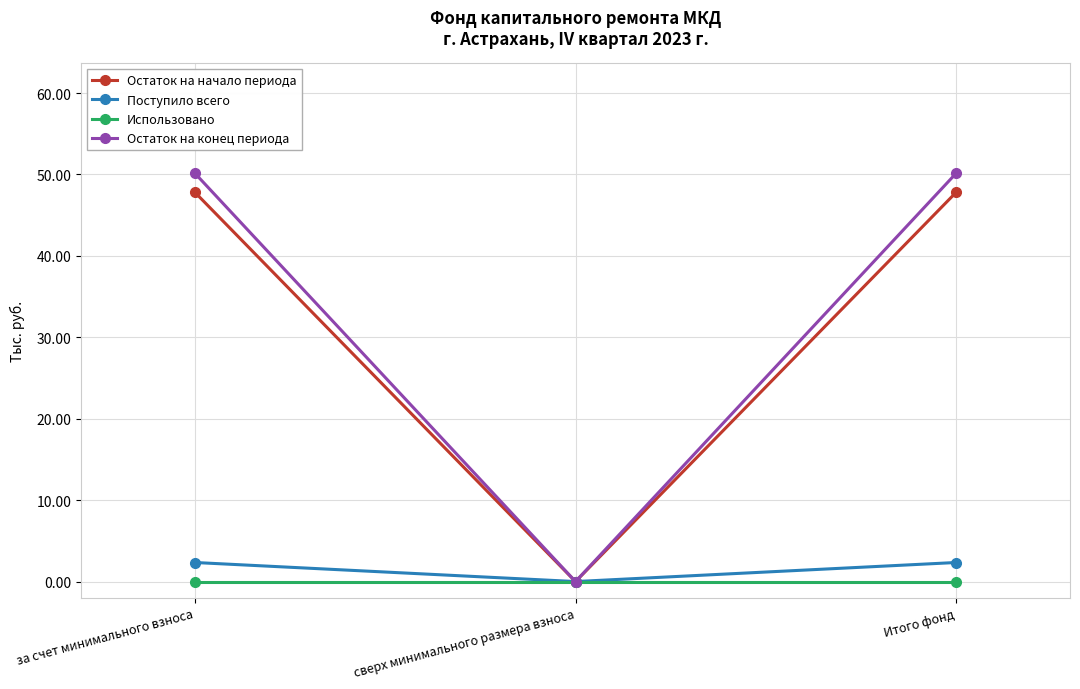

Reading left to right, extract all data points from this chart.

Остаток на начало периода: 47.8	0.0	47.8
Поступило всего: 2.3	0.0	2.3
Использовано: 0.0	0.0	0.0
Остаток на конец периода: 50.1	0.0	50.1